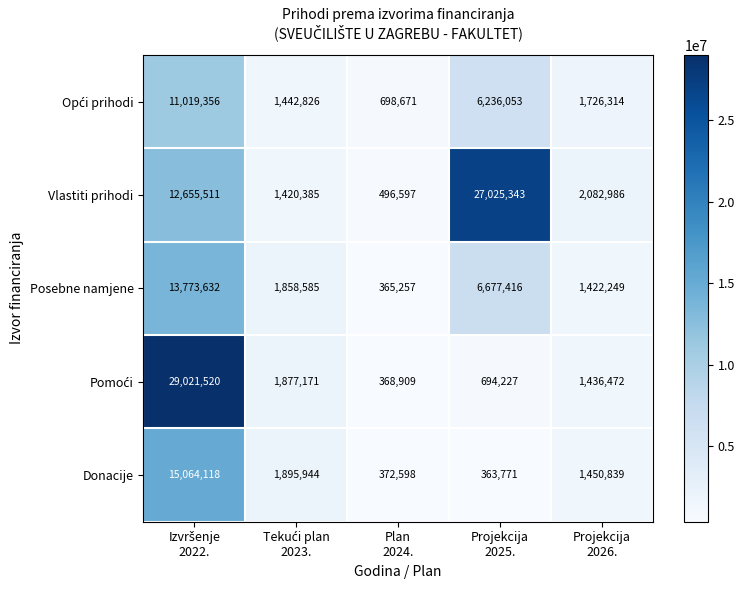

What is the minimum value for Donacije?

363771